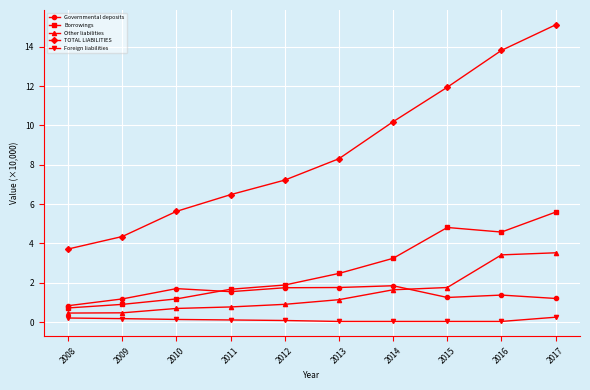

How many lines are shown in the chart?

5